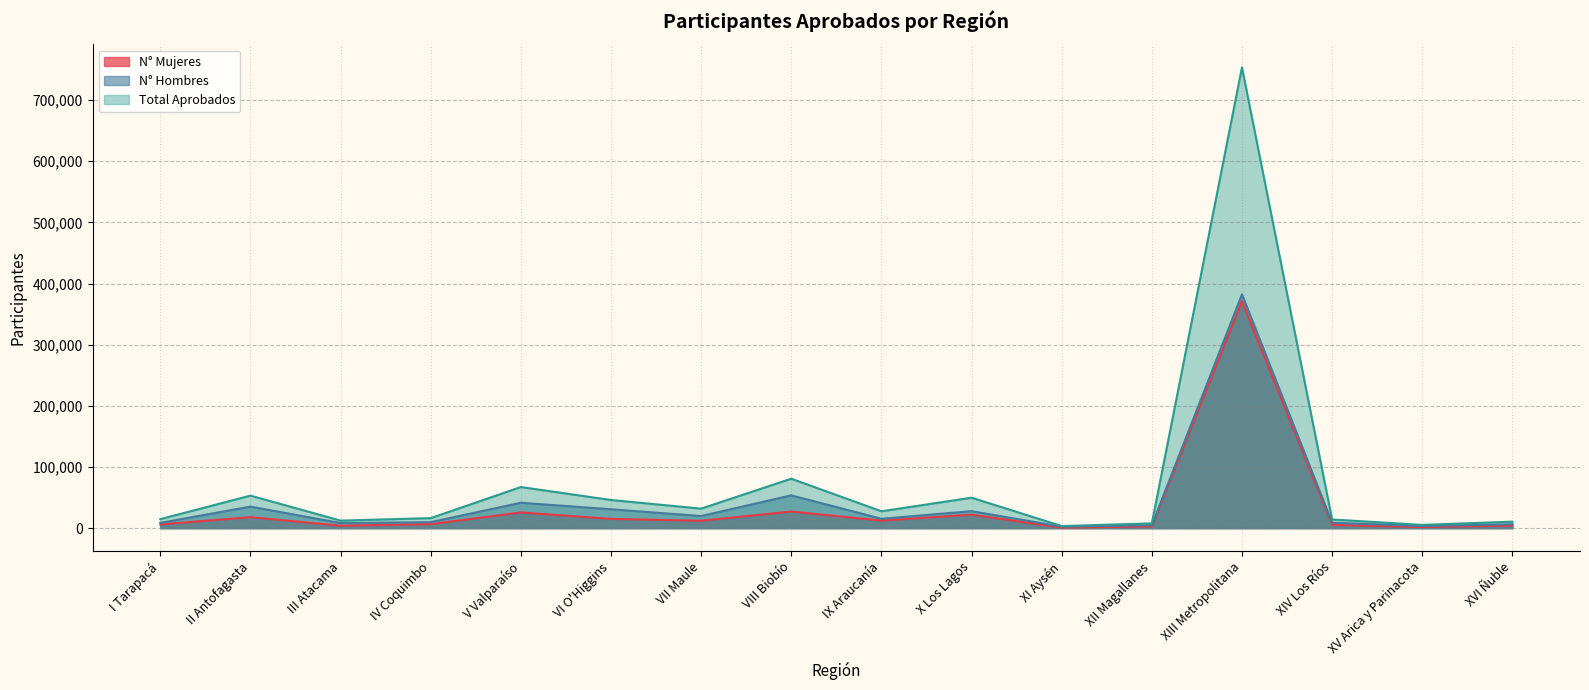

At how many categories does at least one series exceed 92424?

1